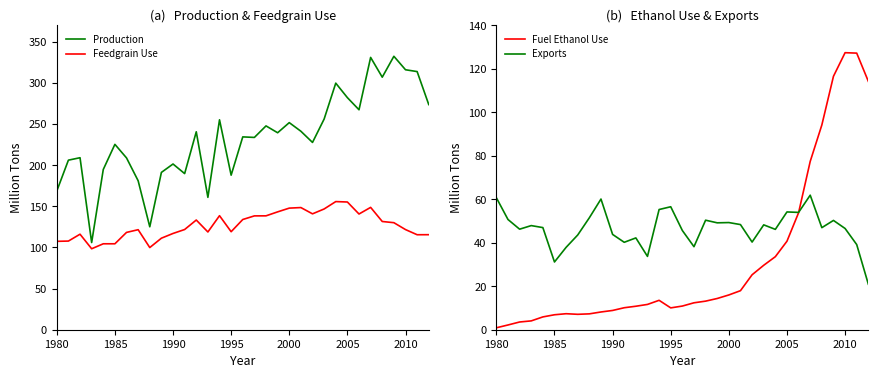

True or false: Production and Feedgrain Use intersect in this chart.

False